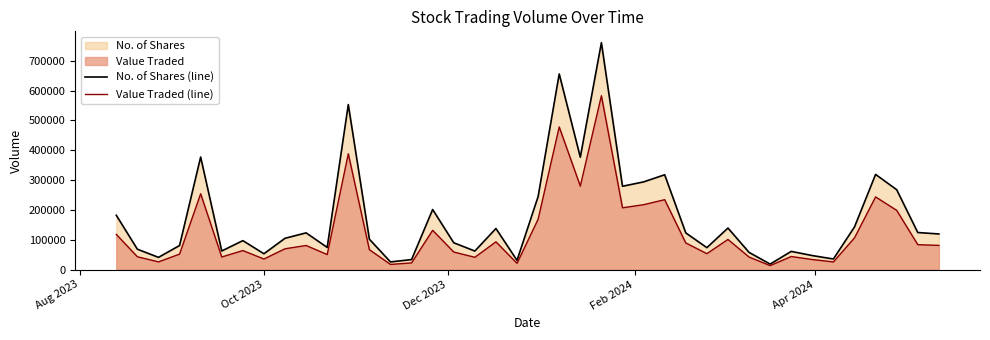

True or false: Value Traded (line) and No. of Shares (line) intersect in this chart.

False